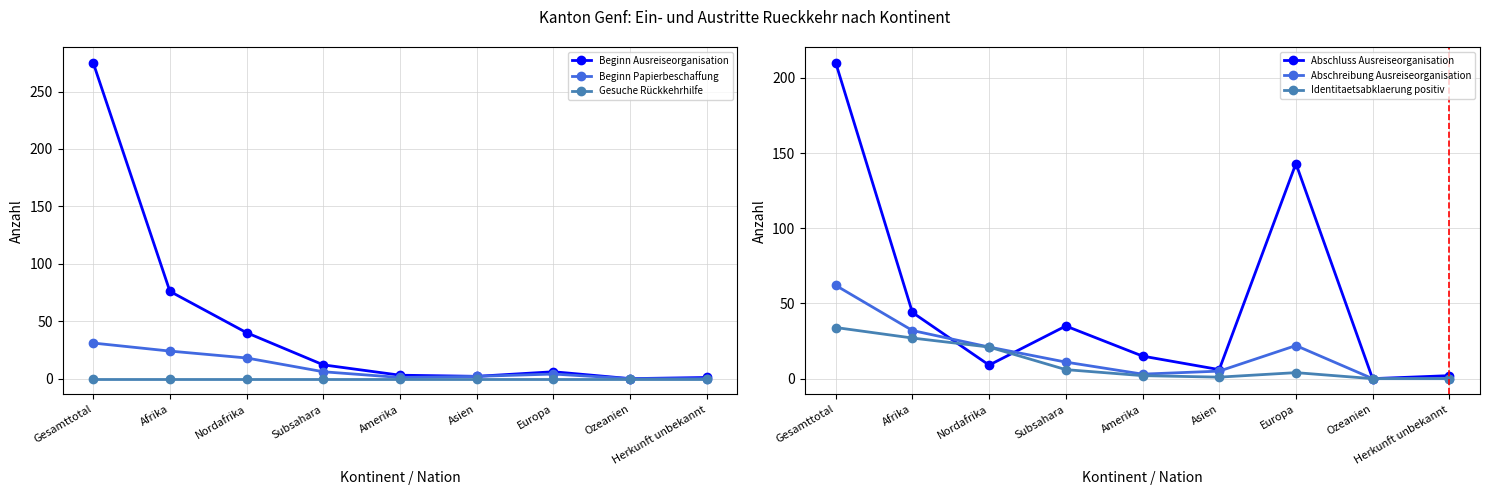

Reading left to right, transcribe all the data shown in this chart.

Beginn Ausreiseorganisation: 275	76	40	12	3	2	6	0	1
Beginn Papierbeschaffung: 31	24	18	6	1	2	4	0	0
Gesuche Rückkehrhilfe: 0	0	0	0	0	0	0	0	0
Abschluss Ausreiseorganisation: 210	44	9	35	15	6	143	0	2
Abschreibung Ausreiseorganisation: 62	32	21	11	3	5	22	0	0
Identitaetsabklaerung positiv: 34	27	21	6	2	1	4	0	0